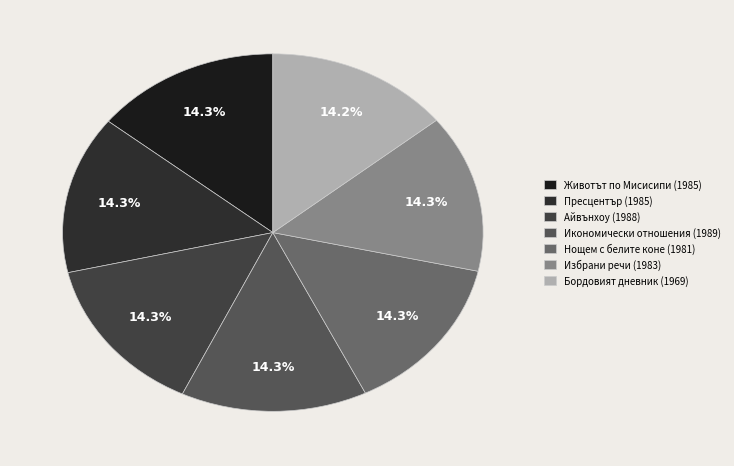

How many slices are in this pie chart?

7